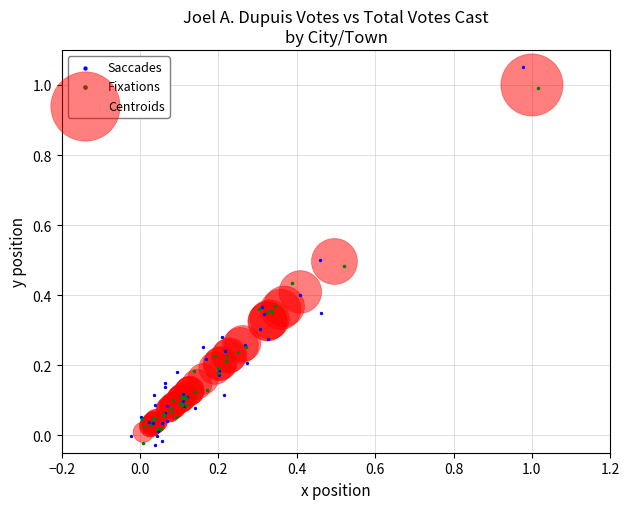

What are all the series names shown in the legend?

Saccades, Fixations, Centroids